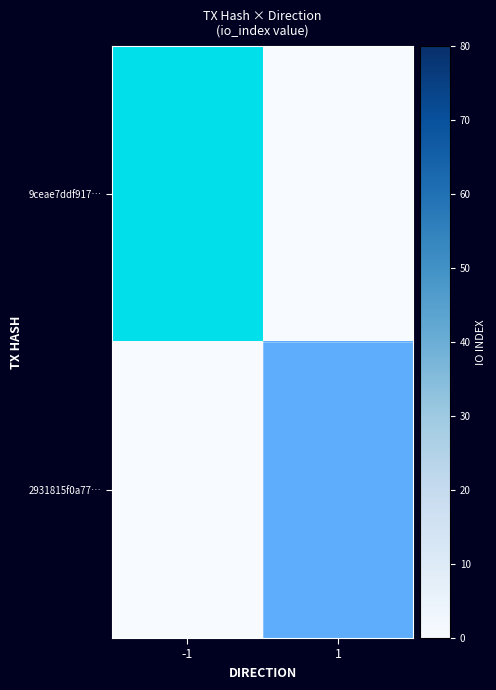

List the series in order of their overall mean, highest first.

9ceae7ddf917…, 2931815f0a77…